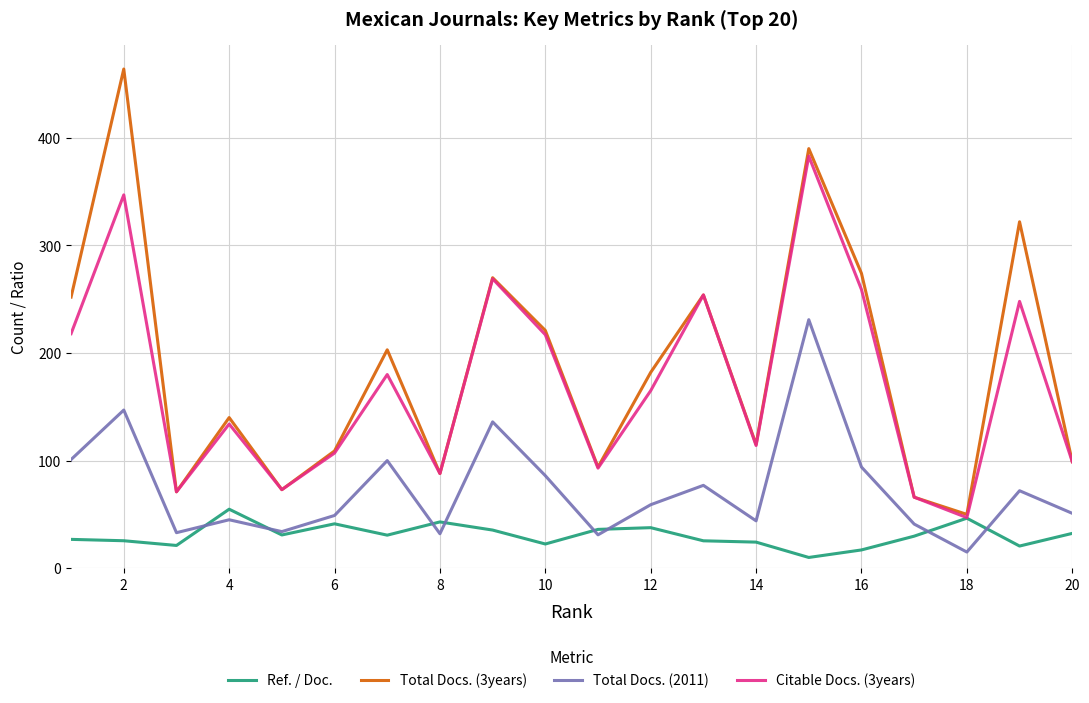

Which series has the largest range (max minus min)?

Total Docs. (3years)